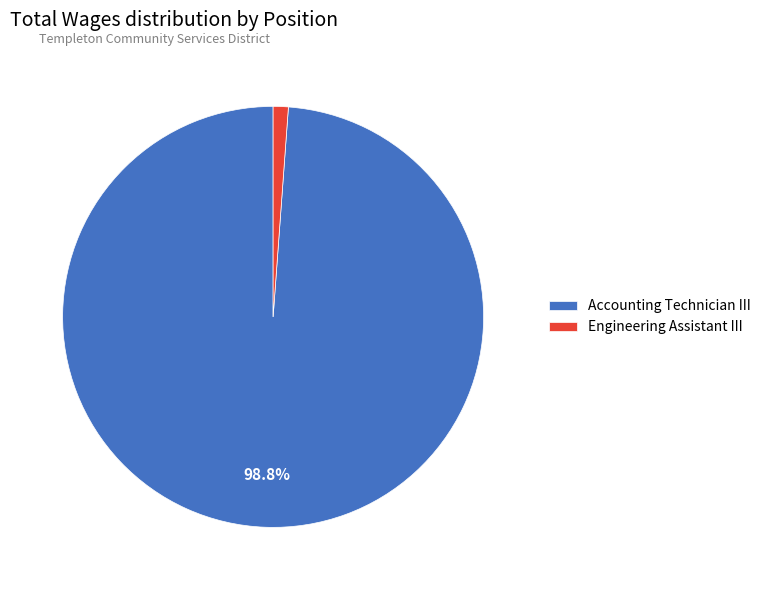

Is it true that Engineering Assistant III is 8% of the pie?

False